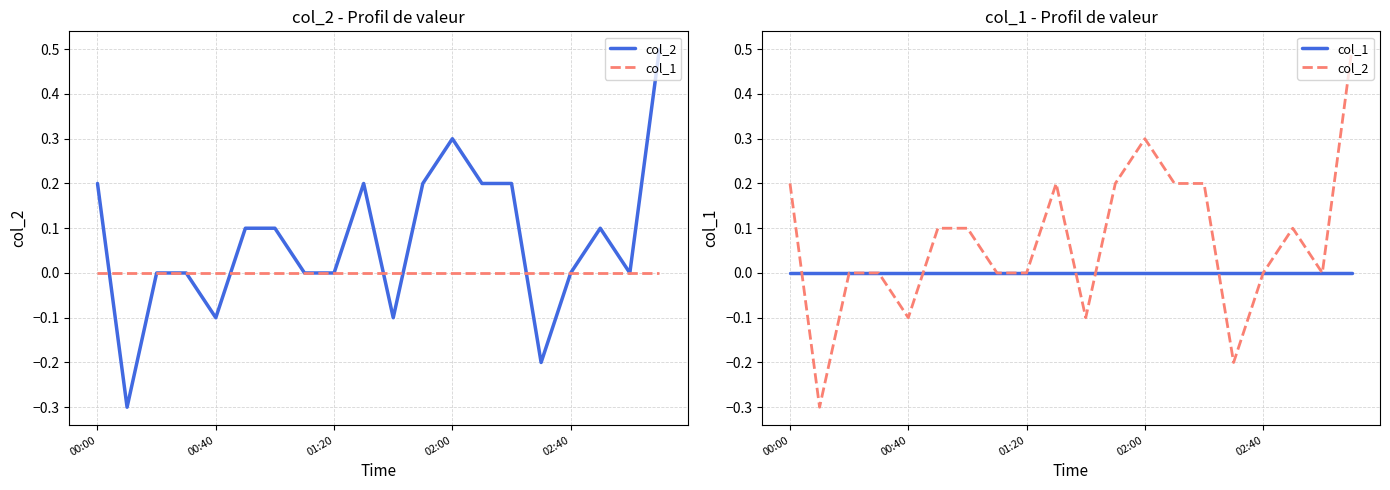

What is the greatest value displayed?

0.5